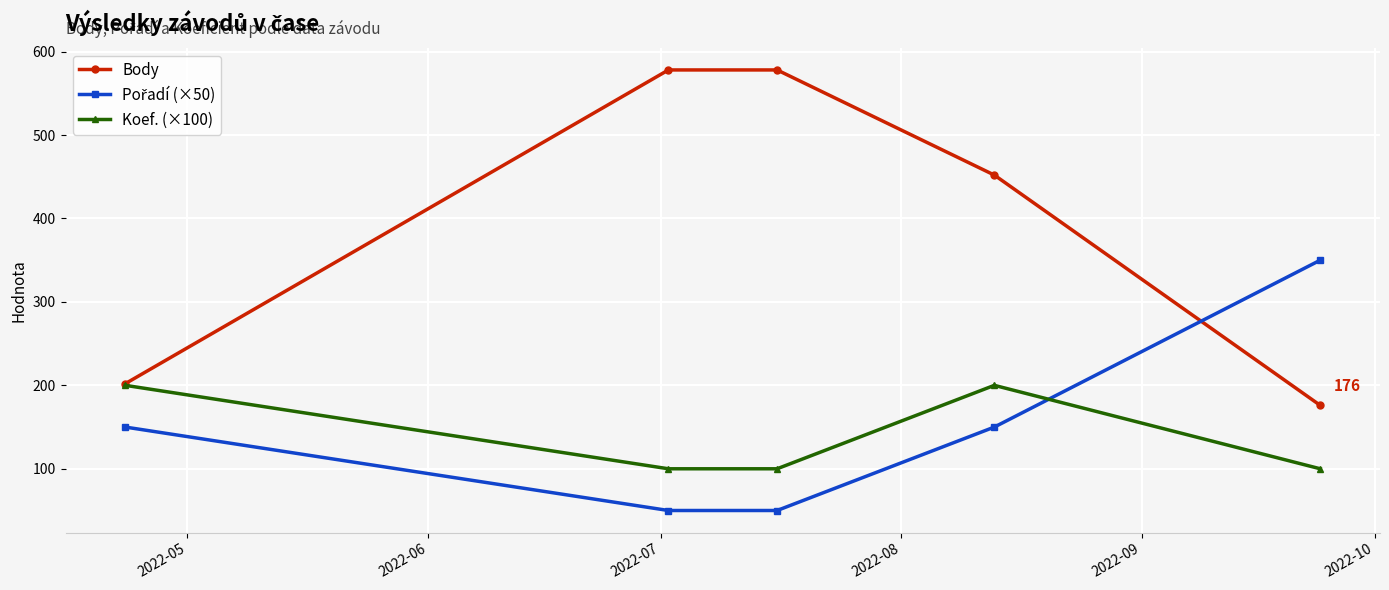

At how many categories does at least one series exceed 522?

2